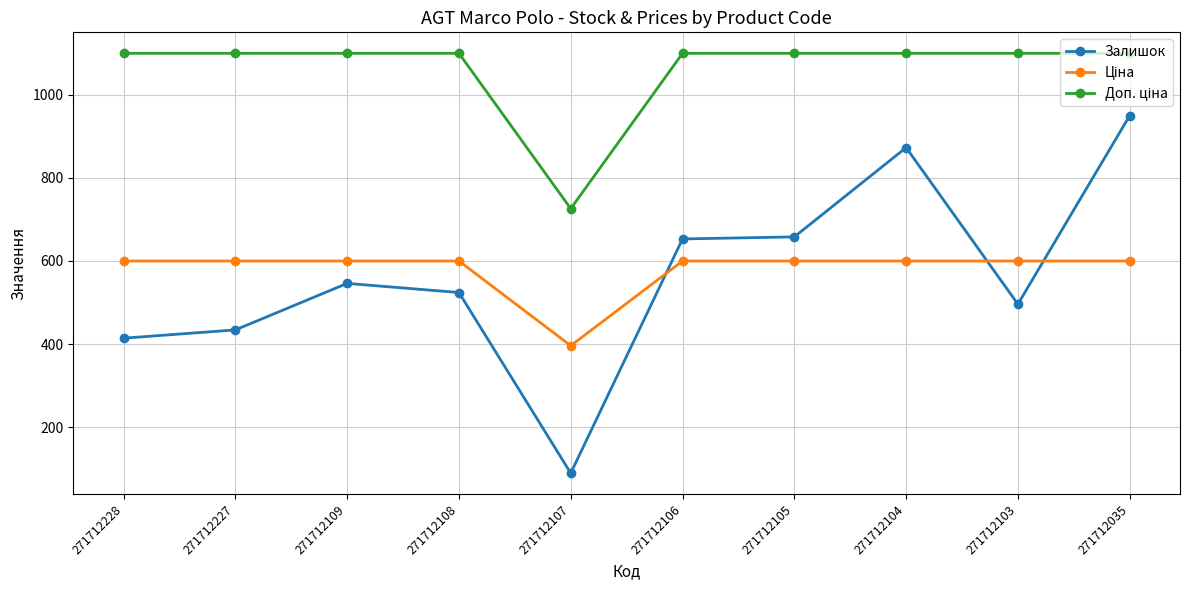

The Залишок series shows 89.0 at 271712107. True or false?

True